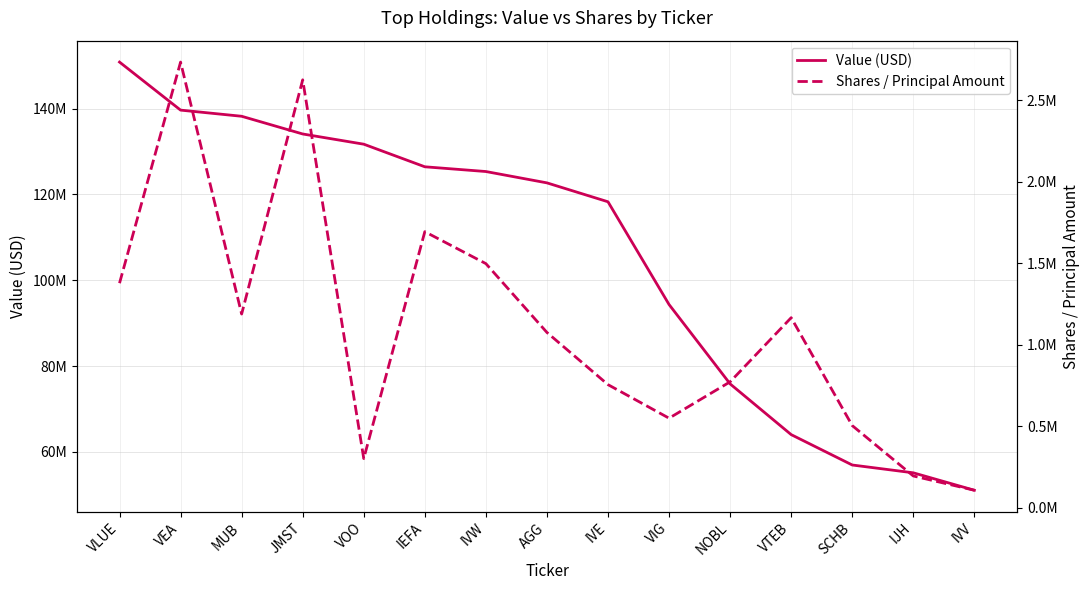

What is the label of the 8th point from the left?

AGG